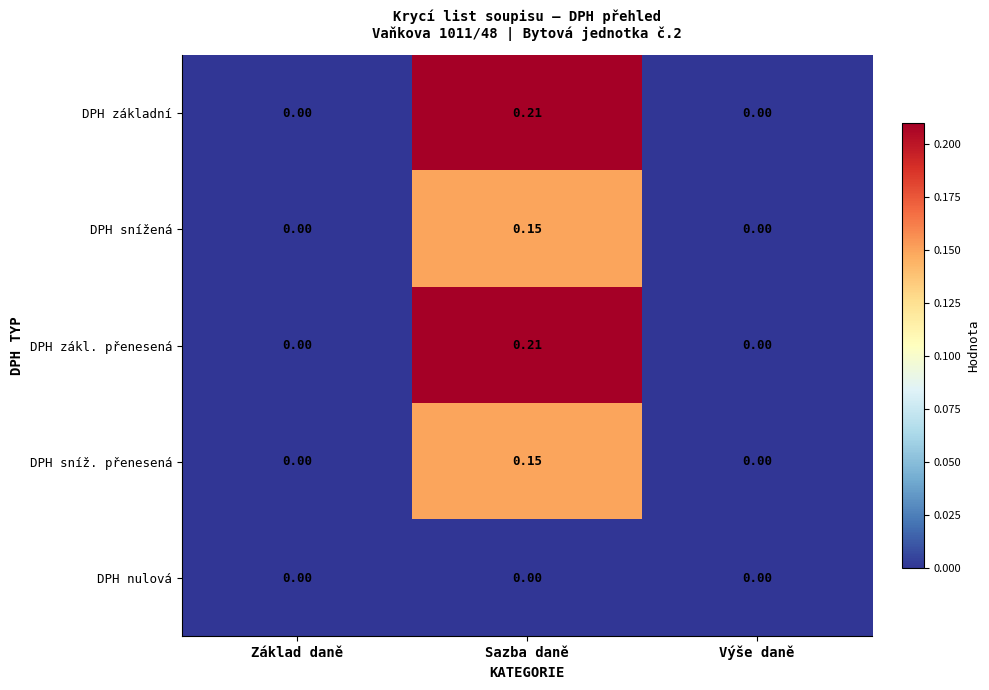

At which category does the chart reach its peak across all series?

Sazba daně